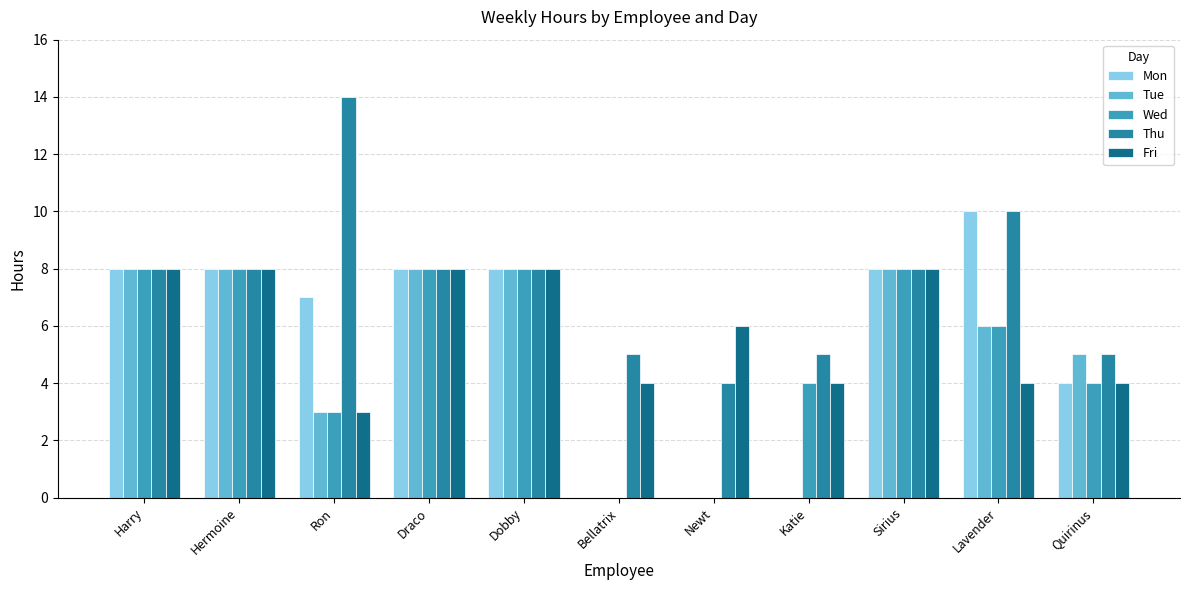

List the series in order of their peak value, lowest first.

Tue, Wed, Fri, Mon, Thu